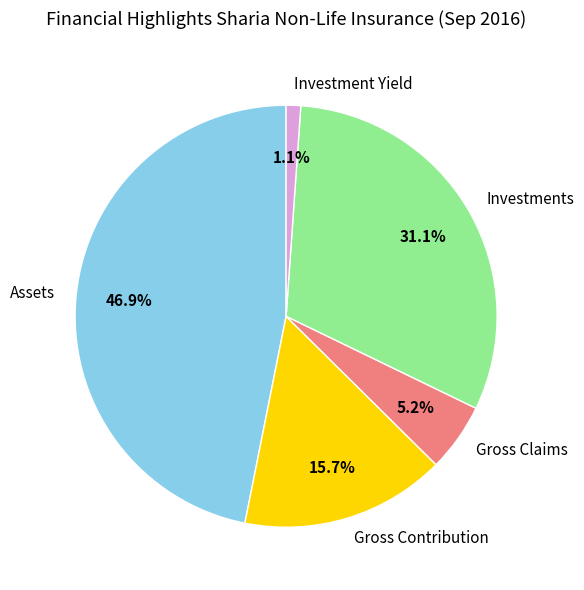

Which slice is the largest?

Assets